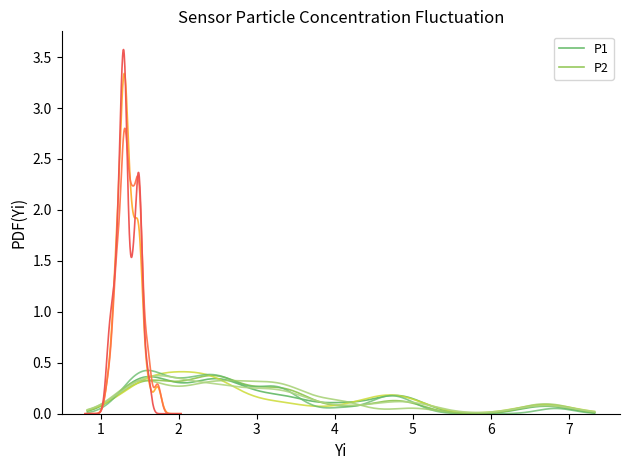

Reading right to left, transcribe all the data shown in this chart.

P1: 2.2	3.2	2.0	4.1	2.4	2.3	6.6	1.3	1.7	3.5	4.6	2.0	1.6	4.8	2.6	1.9	1.8	2.7	4.6	2.7	3.5	1.6	1.6	2.8	1.6	3.3	4.1	5.0	1.5	5.0	2.4	1.4	1.4	3.4	2.4	2.4	3.0	3.1	6.8	1.5
P2: 1.4	1.5	1.4	1.3	1.3	1.4	1.3	1.2	1.4	1.5	1.4	1.2	1.4	1.4	1.5	1.1	1.2	1.3	1.3	1.3	1.6	1.2	1.1	1.5	1.2	1.3	1.5	1.7	1.2	1.5	1.3	1.3	1.3	1.5	1.5	1.3	1.2	1.3	1.6	1.4